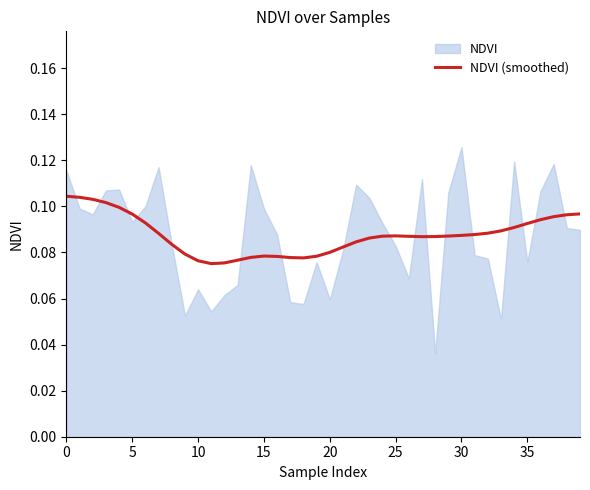

Does the chart display data point markers on the line(s)?

No